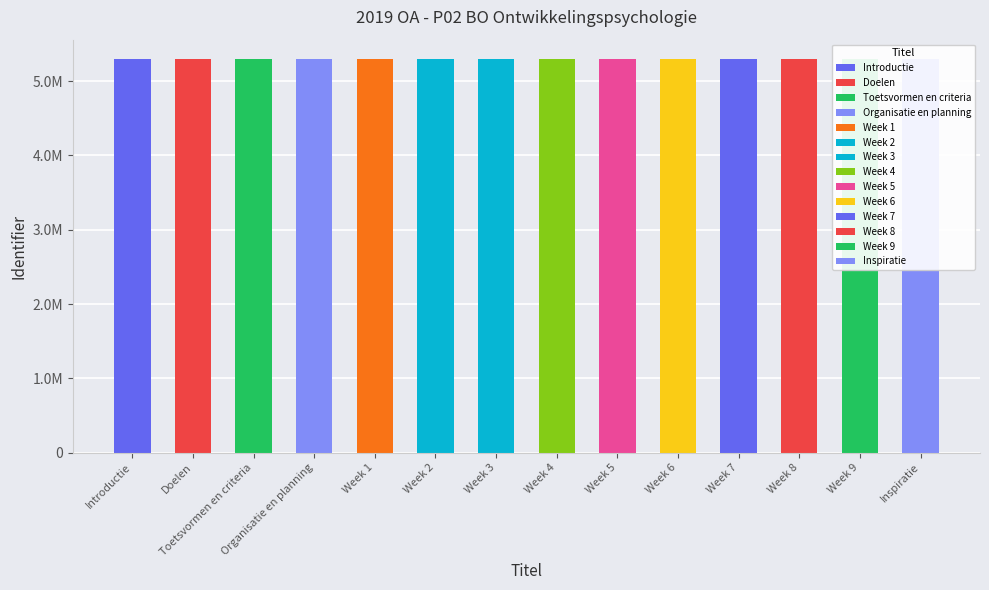

What is the sum of the values at Week 2 and Toetsvormen en criteria?

10585893